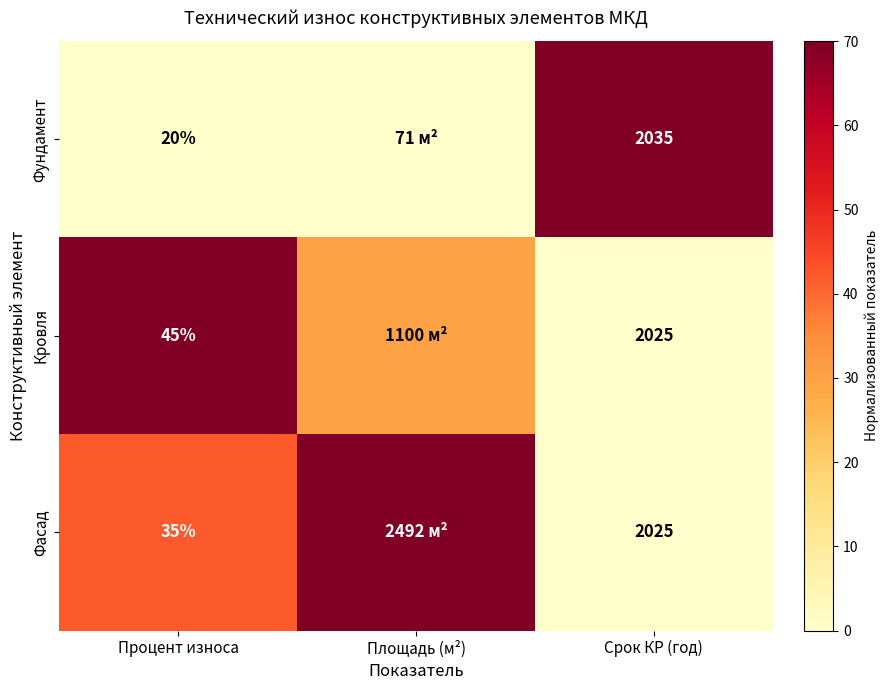

Is the value of Кровля at Процент износа greater than the value of Фасад at Срок КР (год)?

No